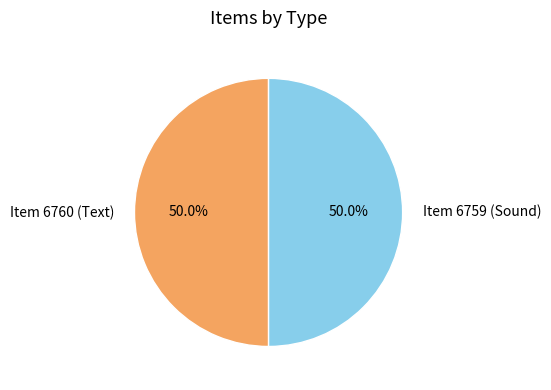

What percentage is NOT represented by Item 6760 (Text)?

50.0%